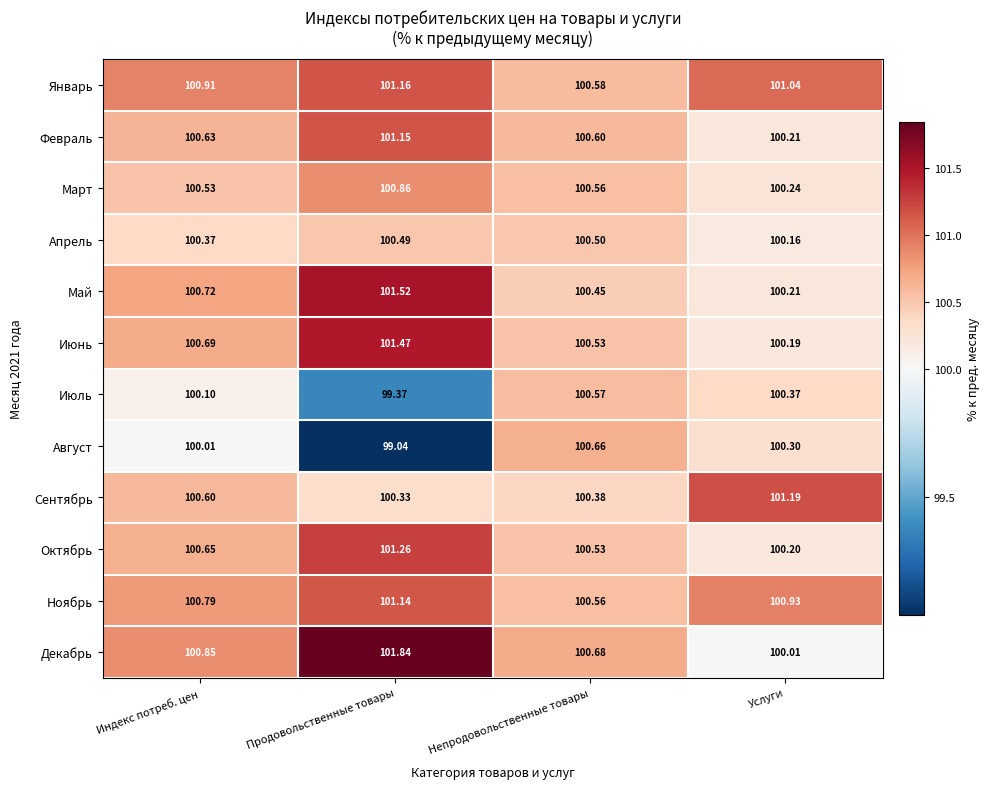

Which series changed the most between Продовольственные товары and Непродовольственные товары?

Август